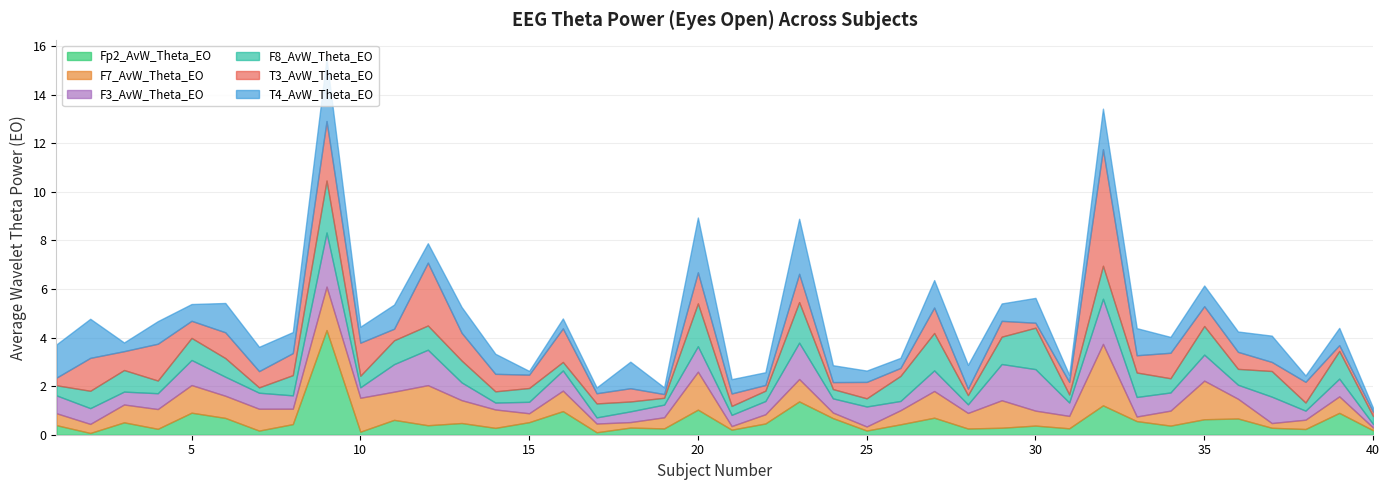

At which label does T4_AvW_Theta_EO reach its minimum?

15